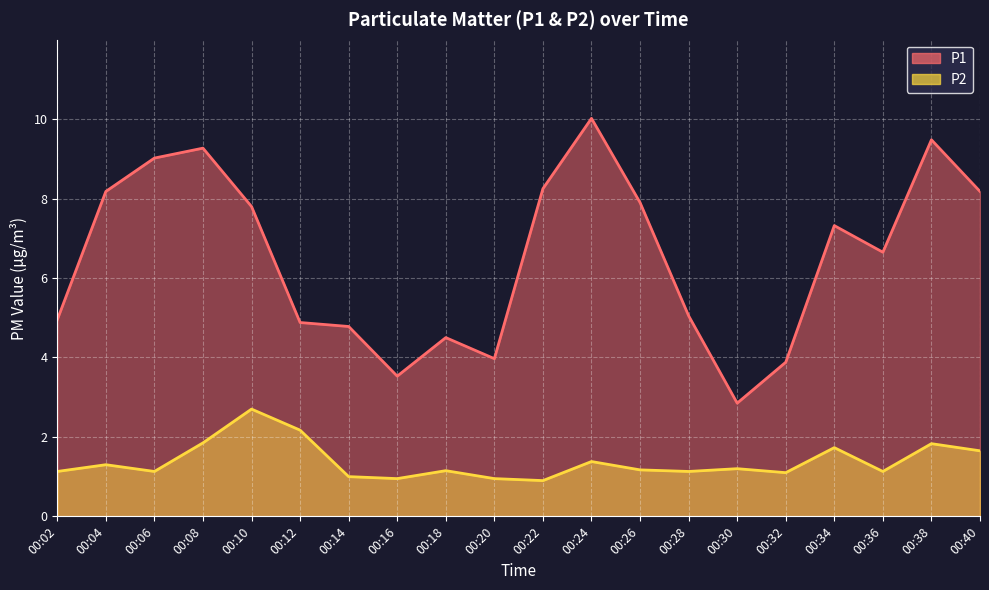

Where is the first local maximum for P1?

00:08